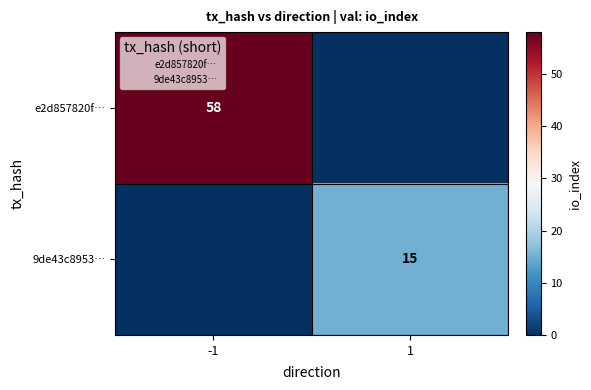

Which has a higher value, -1 or 1?

-1